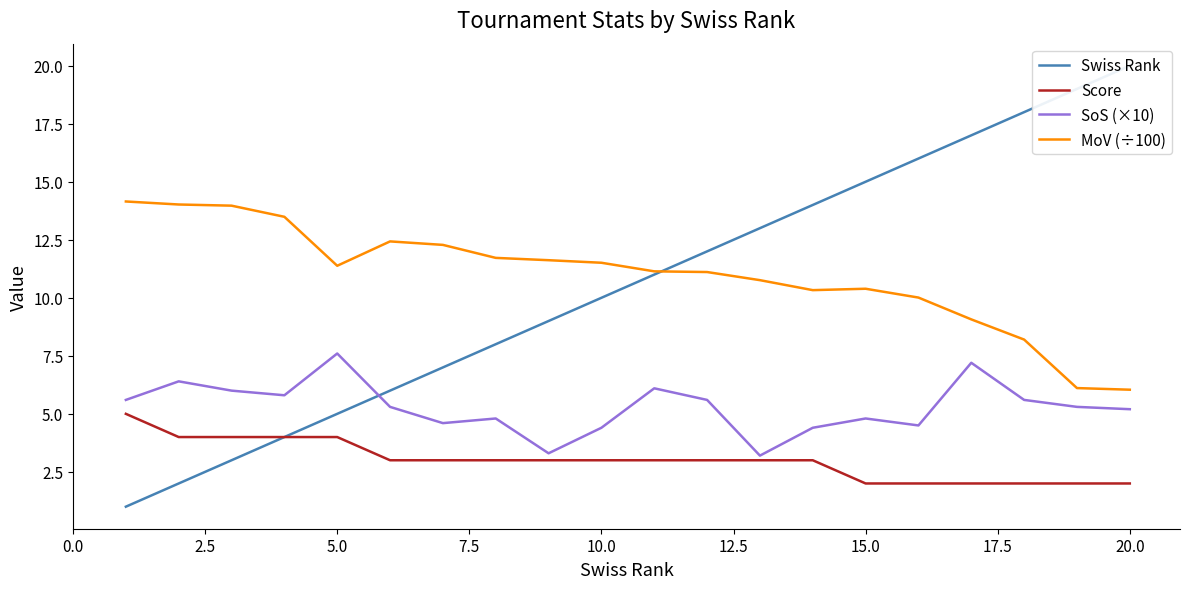

Reading left to right, transcribe all the data shown in this chart.

Swiss Rank: 1.0	2.0	3.0	4.0	5.0	6.0	7.0	8.0	9.0	10.0	11.0	12.0	13.0	14.0	15.0	16.0	17.0	18.0	19.0	20.0
Score: 5.0	4.0	4.0	4.0	4.0	3.0	3.0	3.0	3.0	3.0	3.0	3.0	3.0	3.0	2.0	2.0	2.0	2.0	2.0	2.0
SoS (×10): 5.6	6.4	6.0	5.8	7.6	5.3	4.6	4.8	3.3	4.4	6.1	5.6	3.2	4.4	4.8	4.5	7.2	5.6	5.3	5.2
MoV (÷100): 14.2	14.0	14.0	13.5	11.4	12.4	12.3	11.7	11.6	11.5	11.1	11.1	10.8	10.3	10.4	10.0	9.1	8.2	6.1	6.0